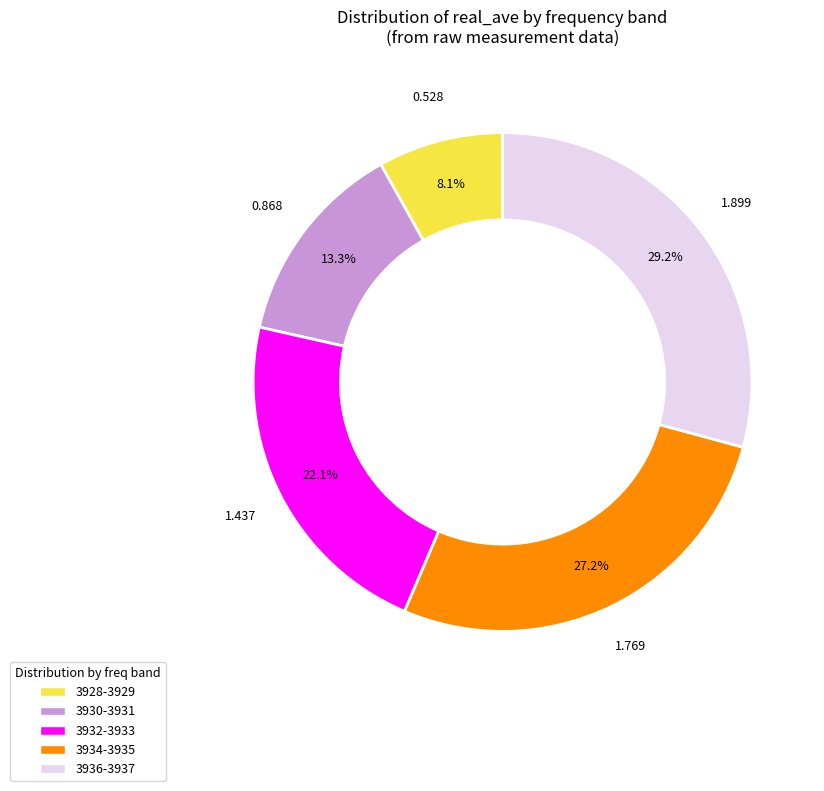

How many slices are in this pie chart?

5